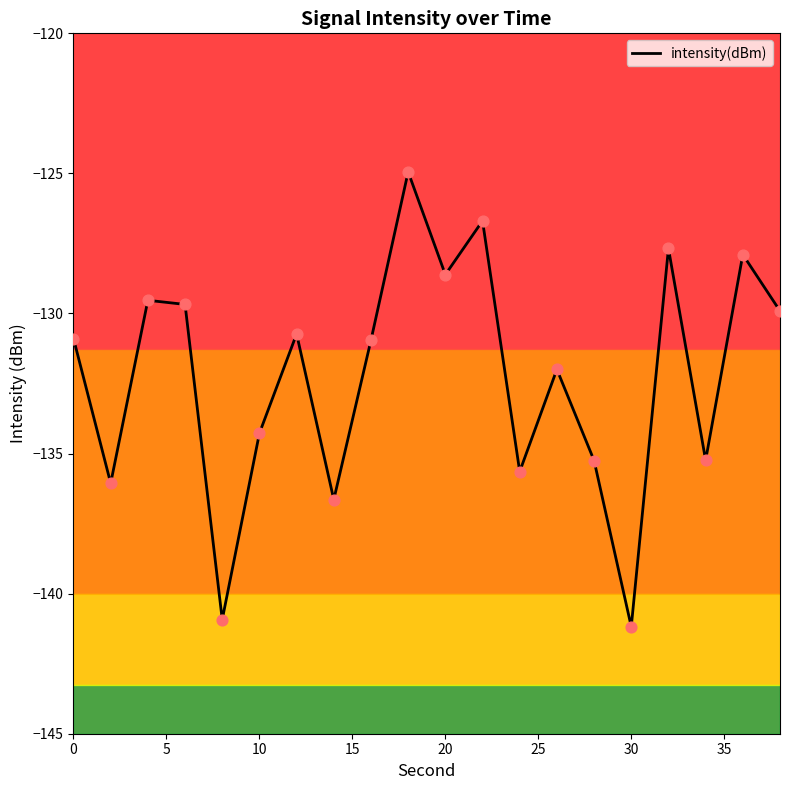

What is the smallest value displayed?

-141.2